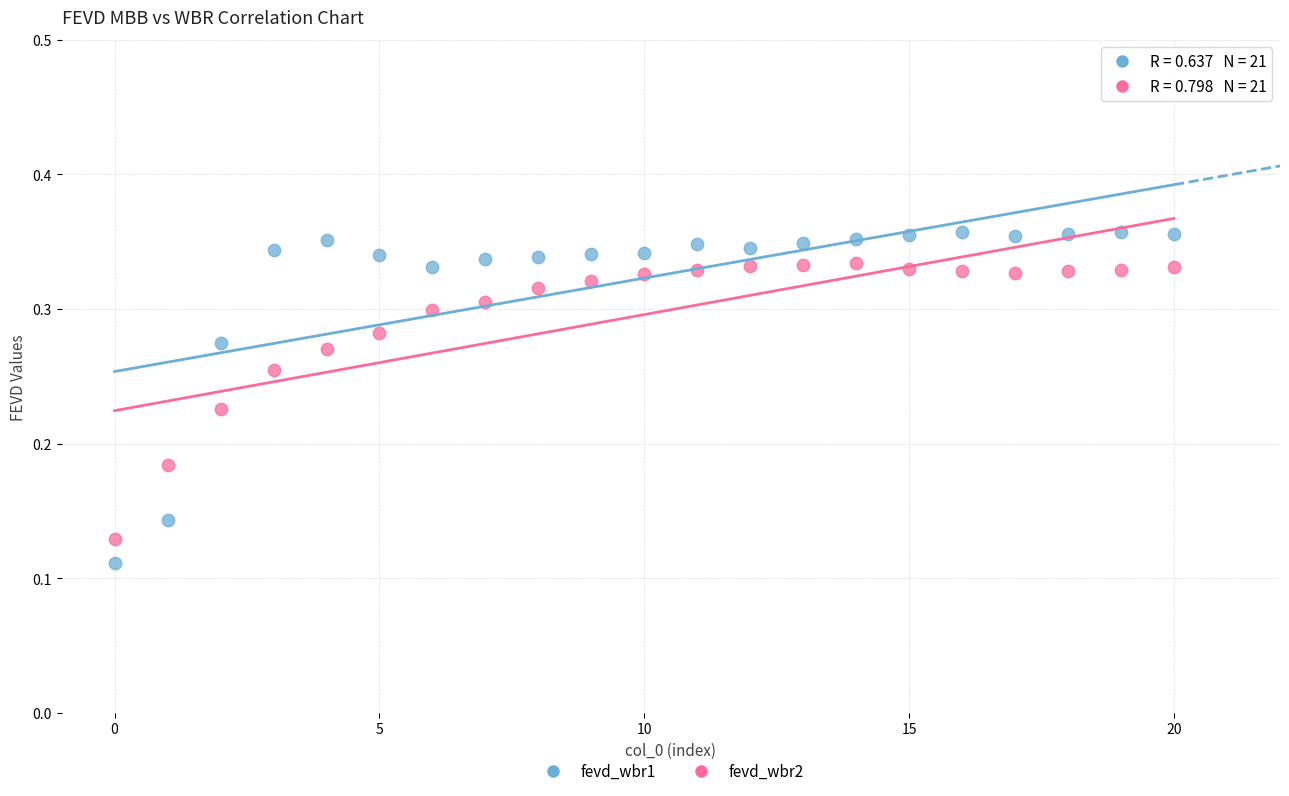

What are all the series names shown in the legend?

fevd_wbr1, fevd_wbr2